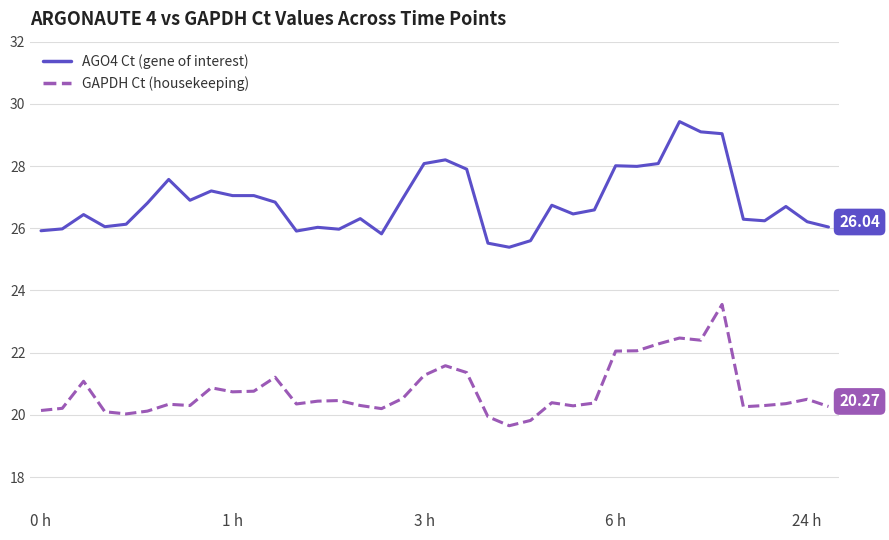

What is the difference between the maximum and minimum values in the GAPDH Ct (housekeeping) series?

3.9